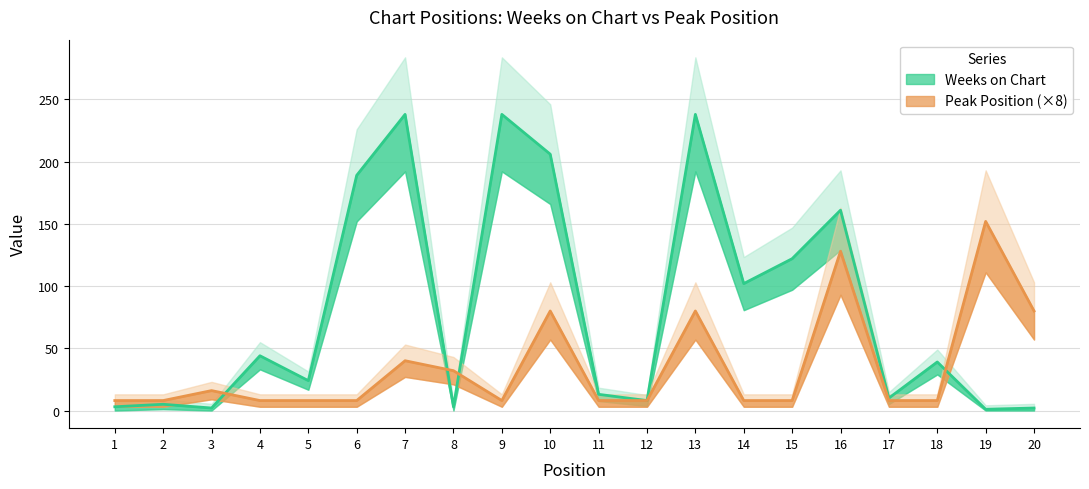

How many intersections are there between Peak Position and Weeks on Chart?

4